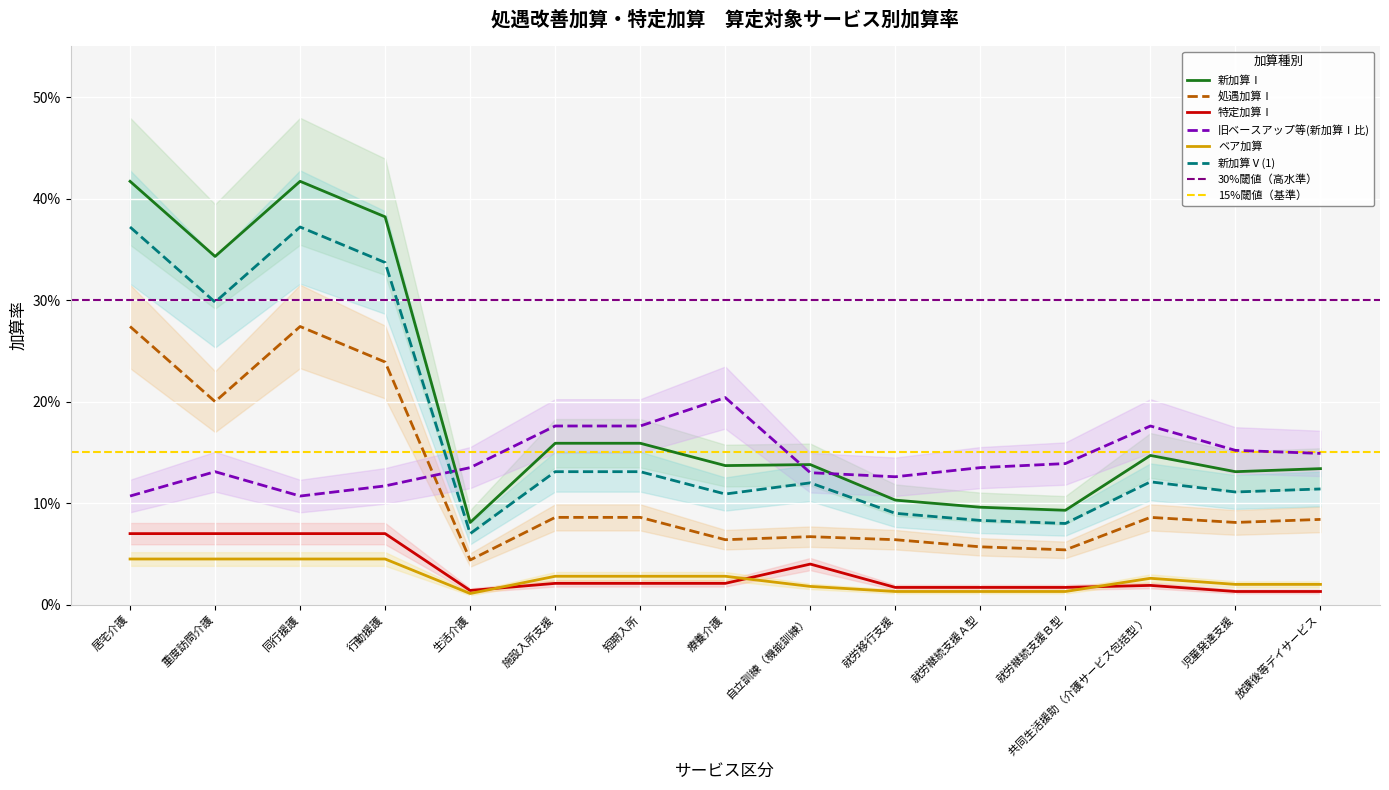

Is the value of 新加算Ⅰ at 生活介護 greater than the value of 処遇加算Ⅰ at 就労継続支援Ａ型?

Yes